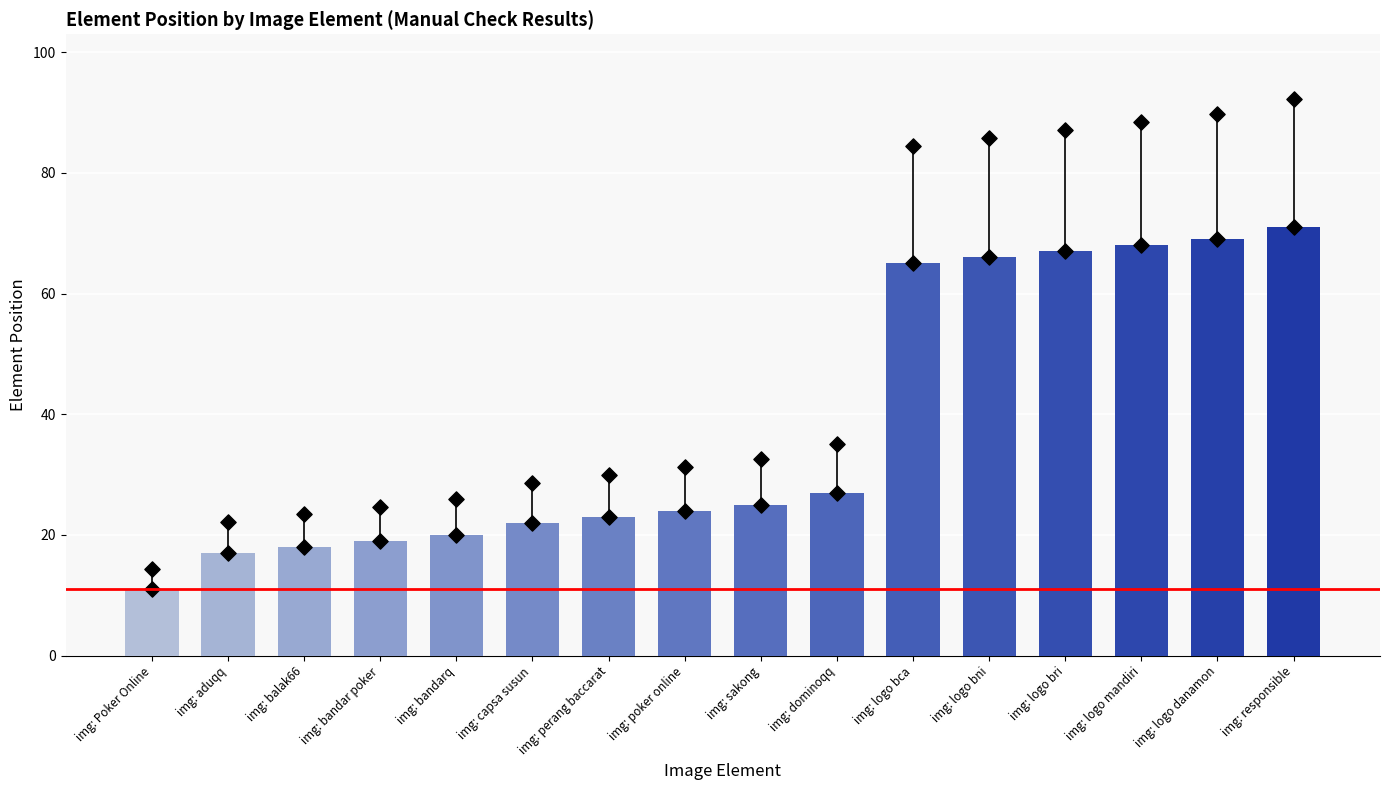

Between img: dominoqq and img: logo bca, which is larger?

img: logo bca